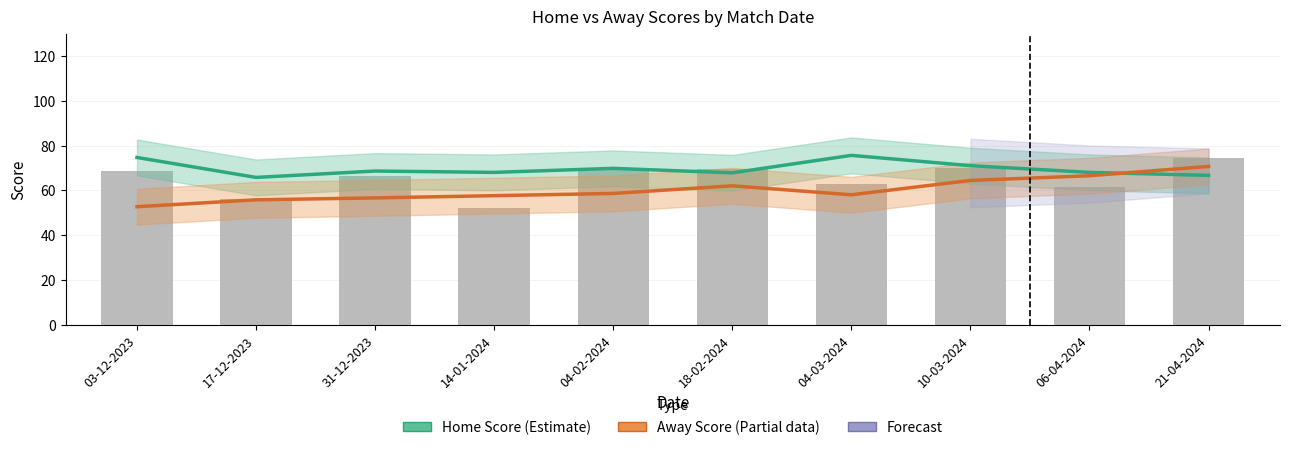

Rank the series by their maximum value, from lowest to highest.

Away Score (Estimate based on partial data), Home Score (Estimate)